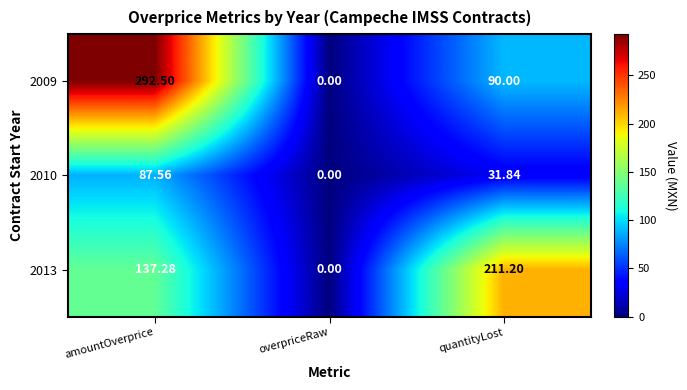

How many values in the 2010 series are below 31?

1